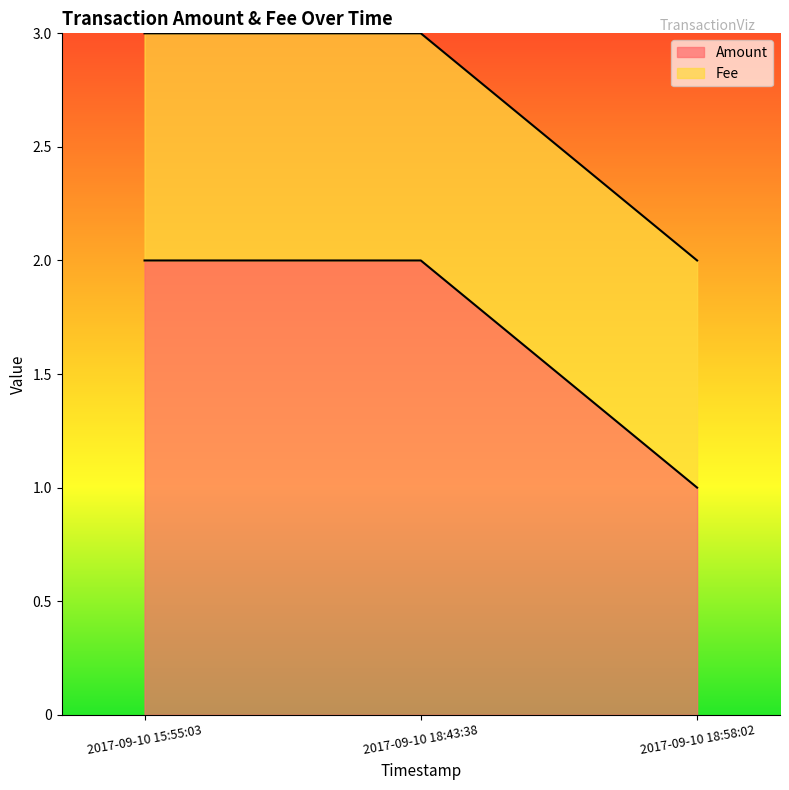

Is it true that the value at 2017-09-10 18:43:38 is 3?

False